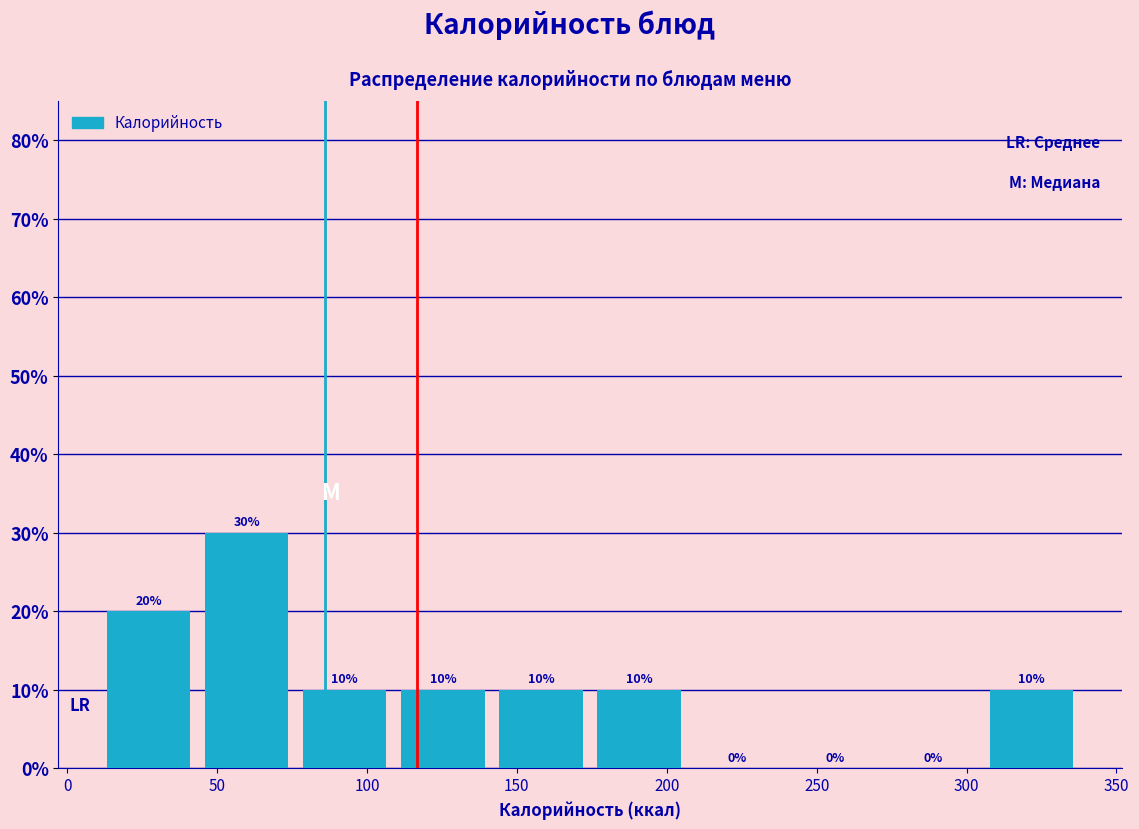

How tall is the bar that spans 80 to 110 on the x-axis? The bar edges are not printed on the chart, so give them approximately, as read against the axis.

10